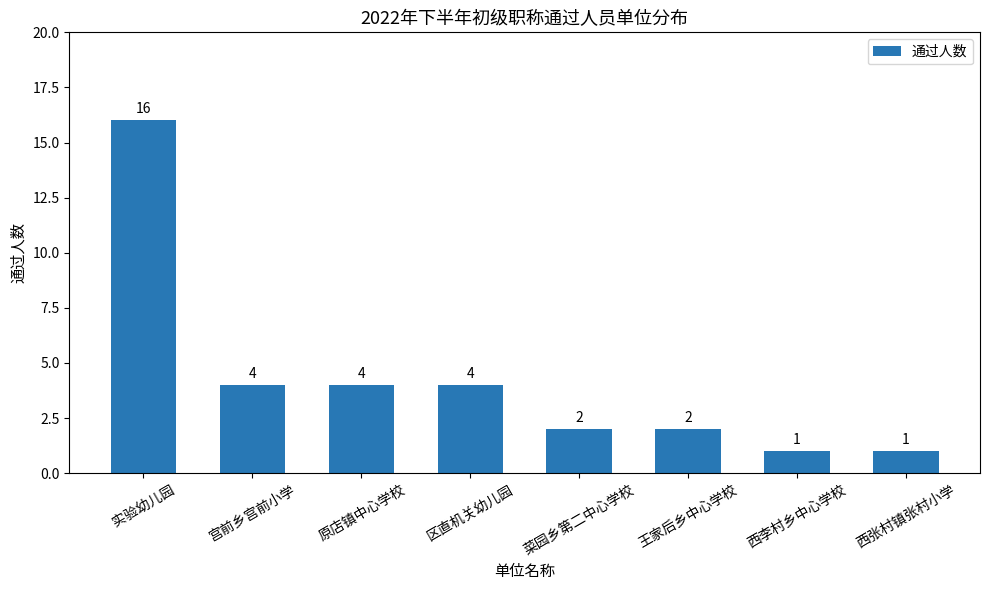

At which category does the chart reach its peak across all series?

实验幼儿园